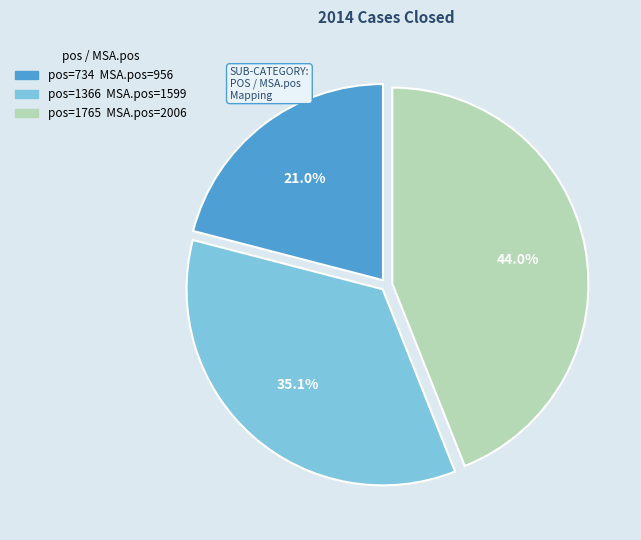

Does any single category account for the majority?

No